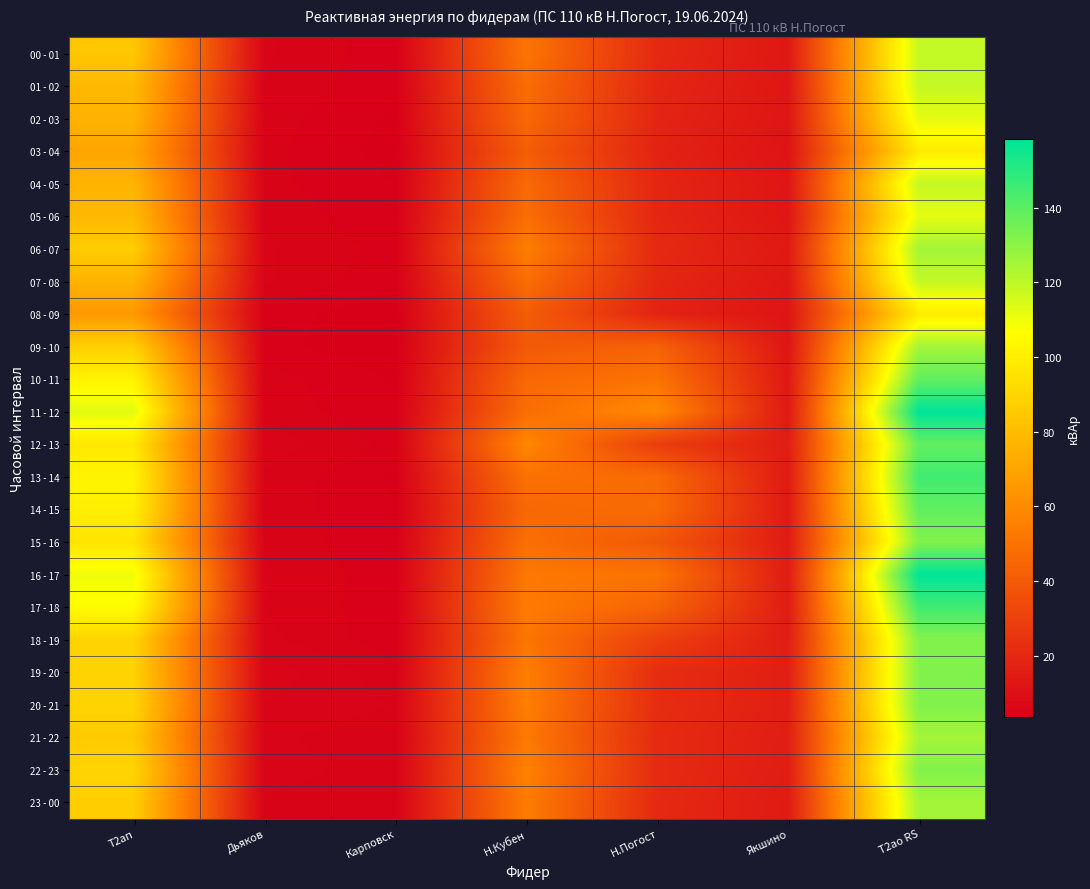

What is the spread (max minus min) of values at Т2ао RS?

59.4